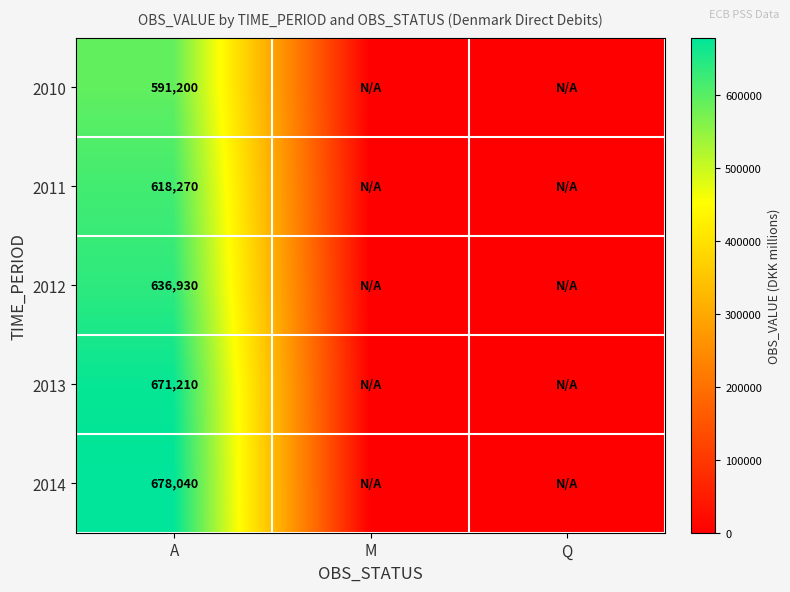

True or false: 2011 has a value of 151437 at A.

False